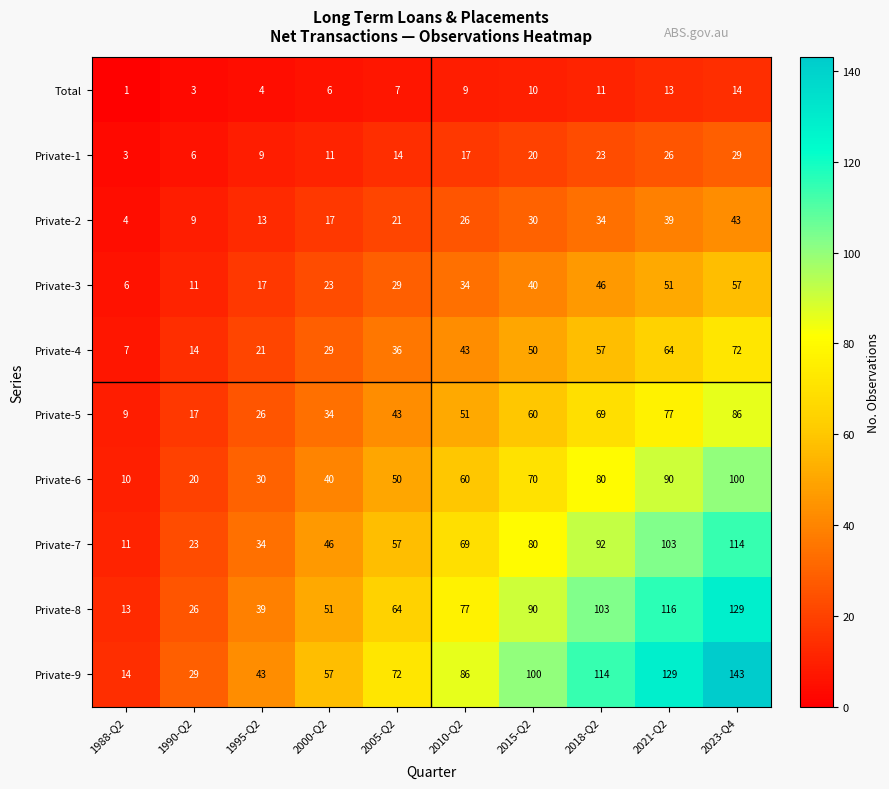

What is the sum of all Total values?

78